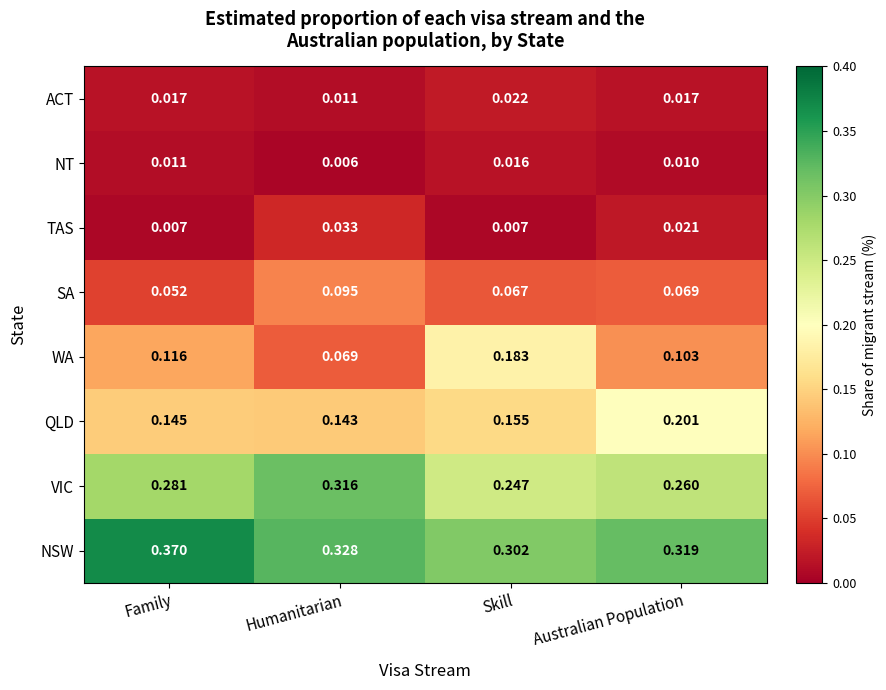

Which series has the widest spread of values?

WA